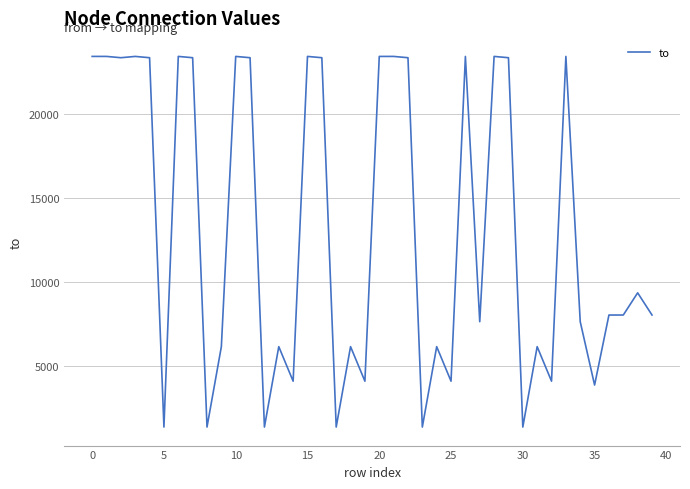

What is the difference between the maximum and minimum values?

22127